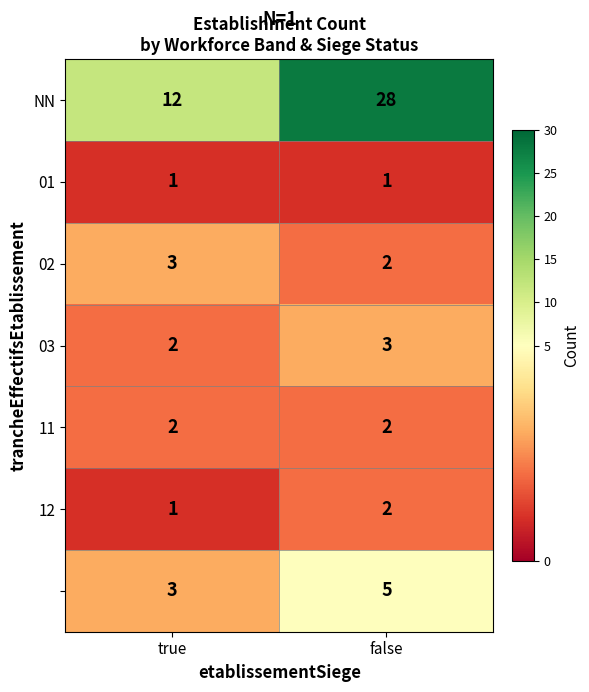

At how many categories does at least one series exceed 21?

1